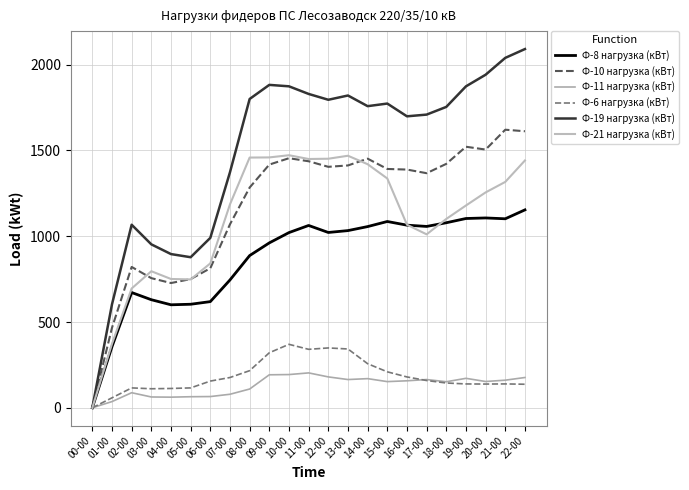

What is the sum of all Ф-11 нагрузка (кВт) values?

2958.1